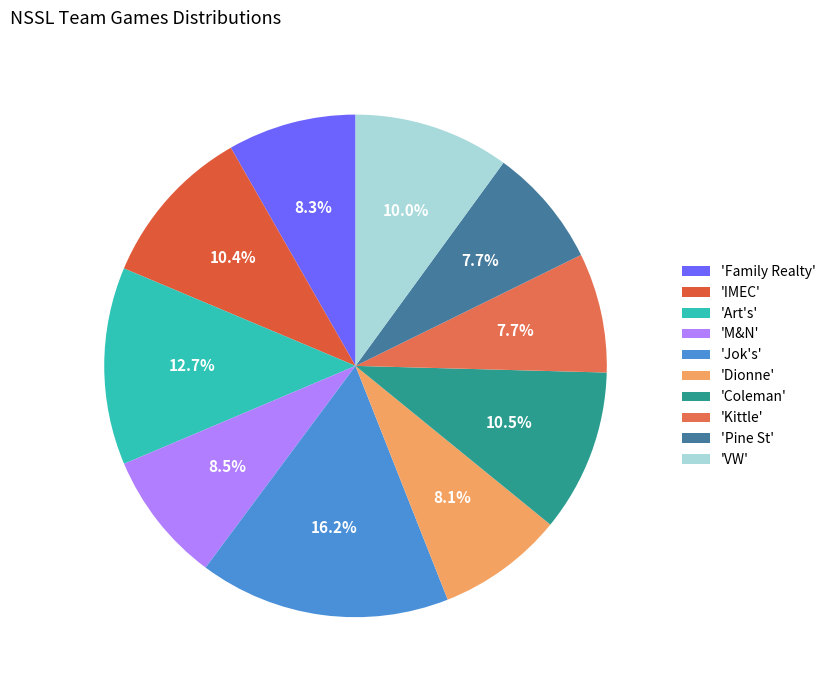

How many slices are in this pie chart?

10